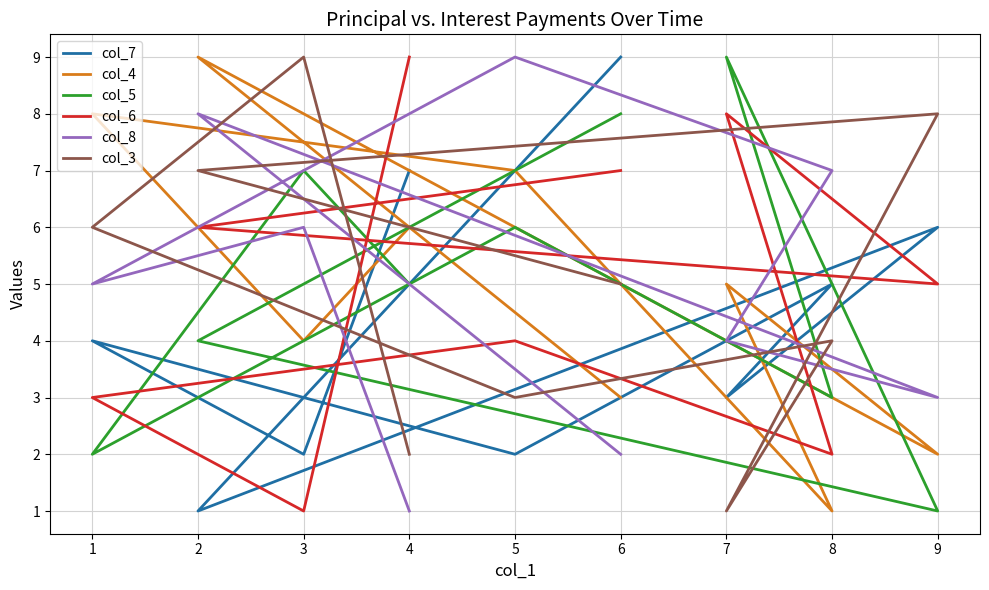

At which category is the sum across all series the highest?

2